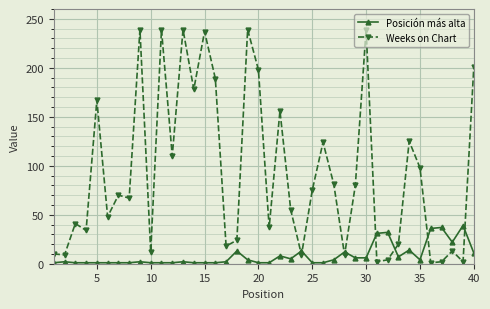

What is the value of the Weeks on Chart point at the 27th from the left?

81